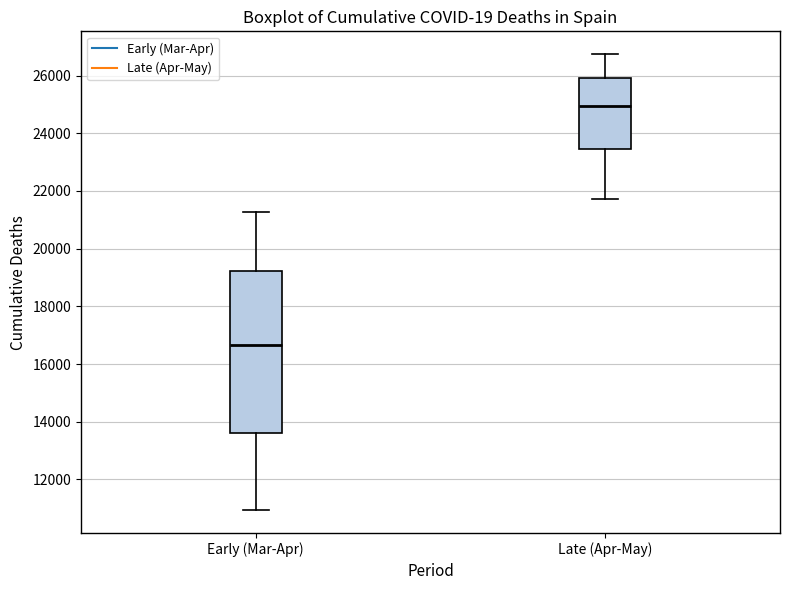

Which box is the tallest, from its lower edge to its upper edge?

Early (Mar-Apr)